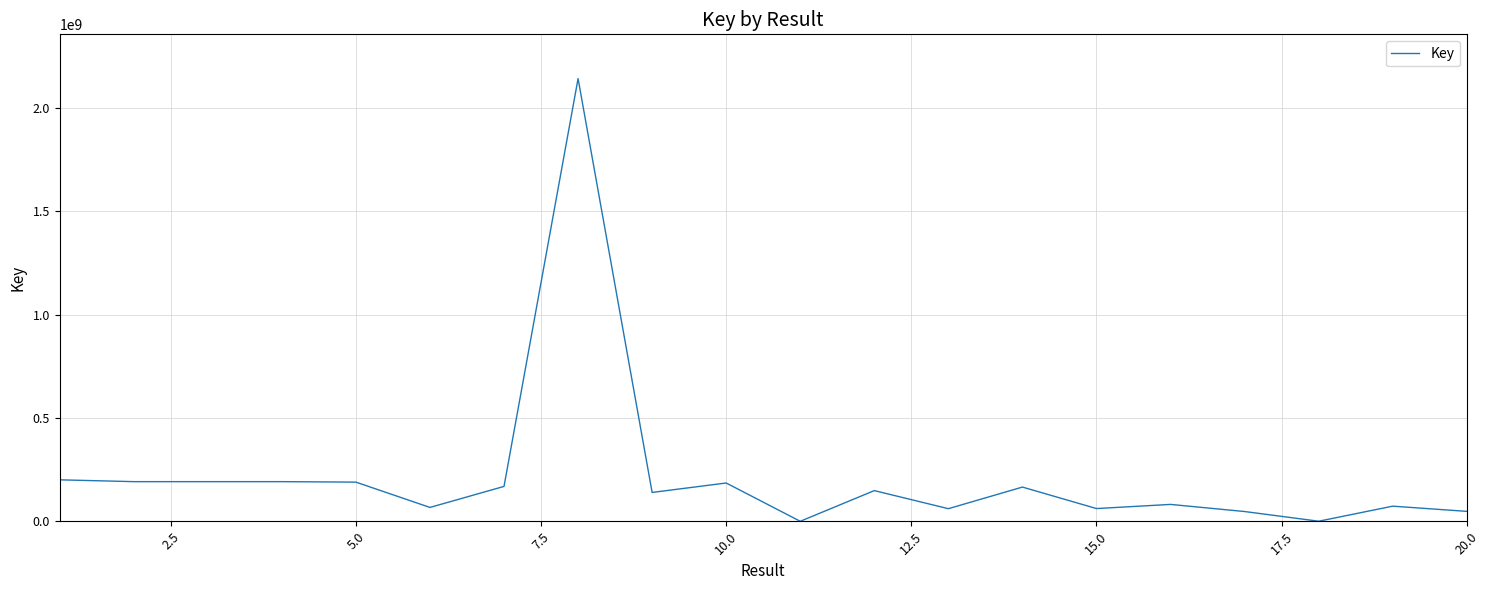

What is the maximum value shown in the chart?

2141181974